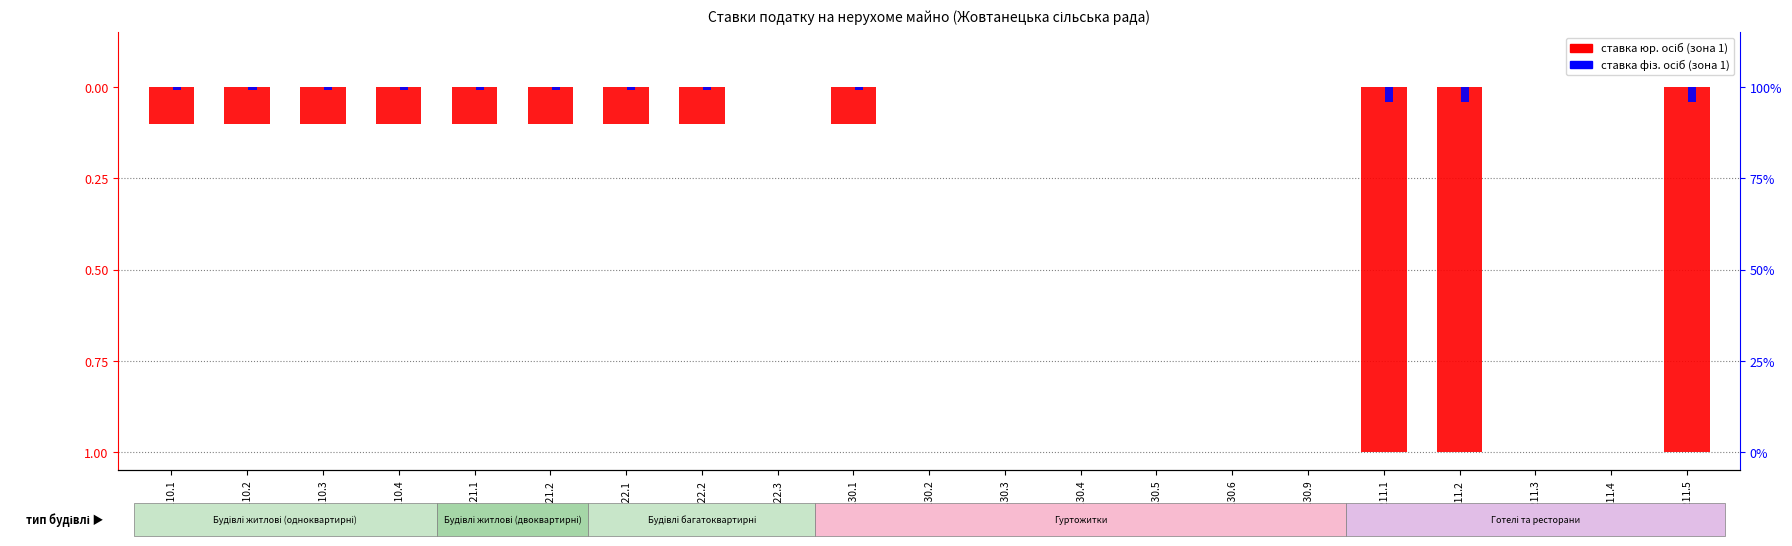

At which label is для фізичних осіб (зона 1) closest to 0?

1122.3